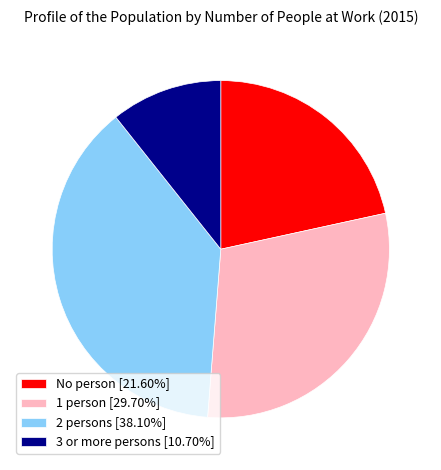

Does 2 persons [38.10%] represent more than half of the total?

No